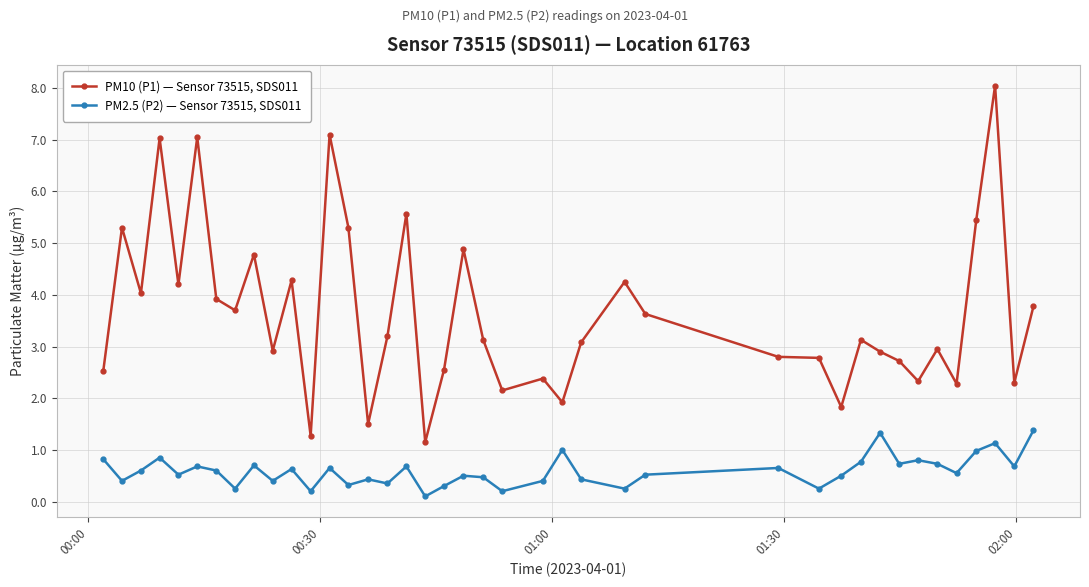

Which series has the largest total across all categories?

PM10 (P1) — Sensor 73515, SDS011